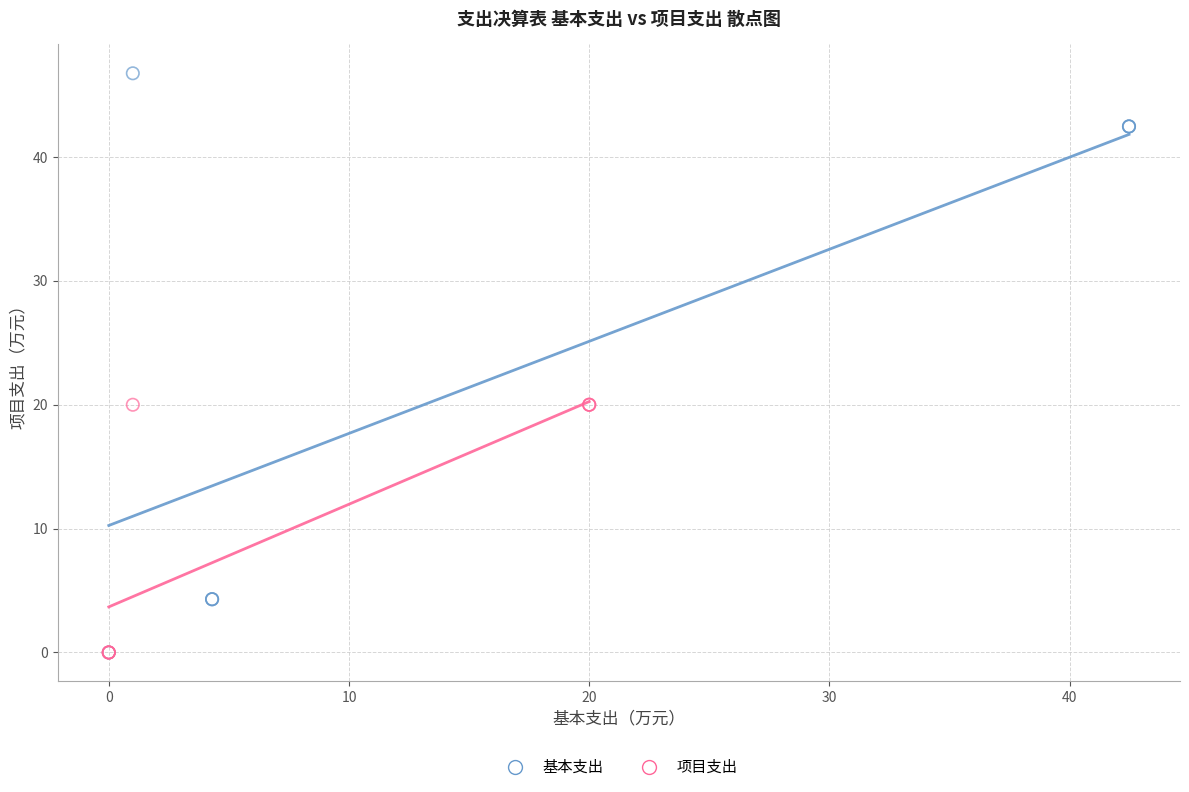

Which series reaches the maximum Y coordinate?

基本支出